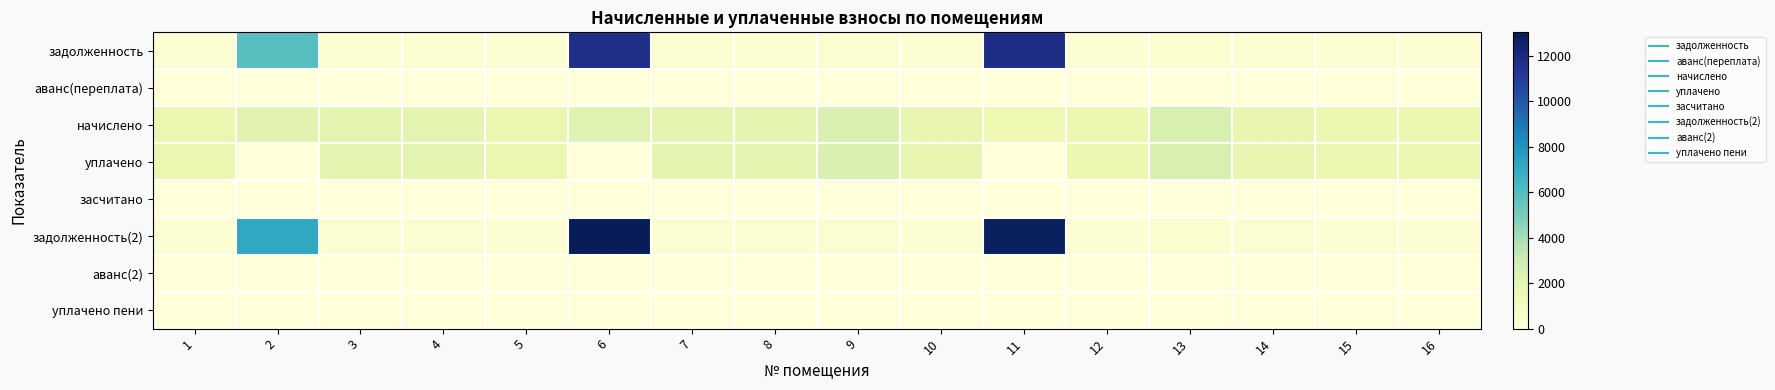

Which has a higher value, 2 or 16?

2